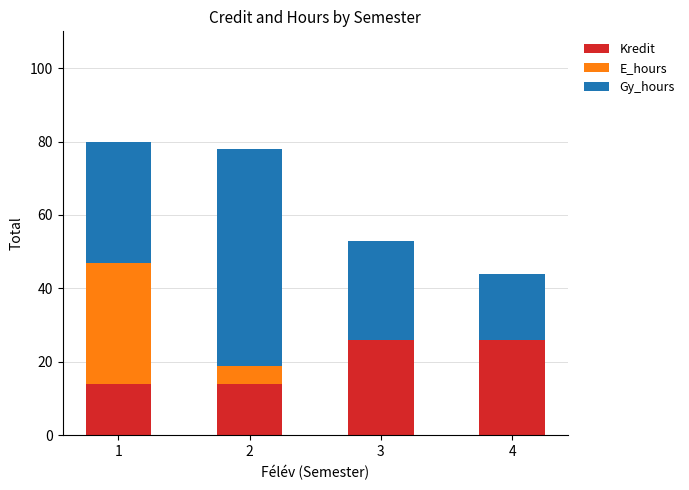

The Kredit series shows 39 at 3. True or false?

False